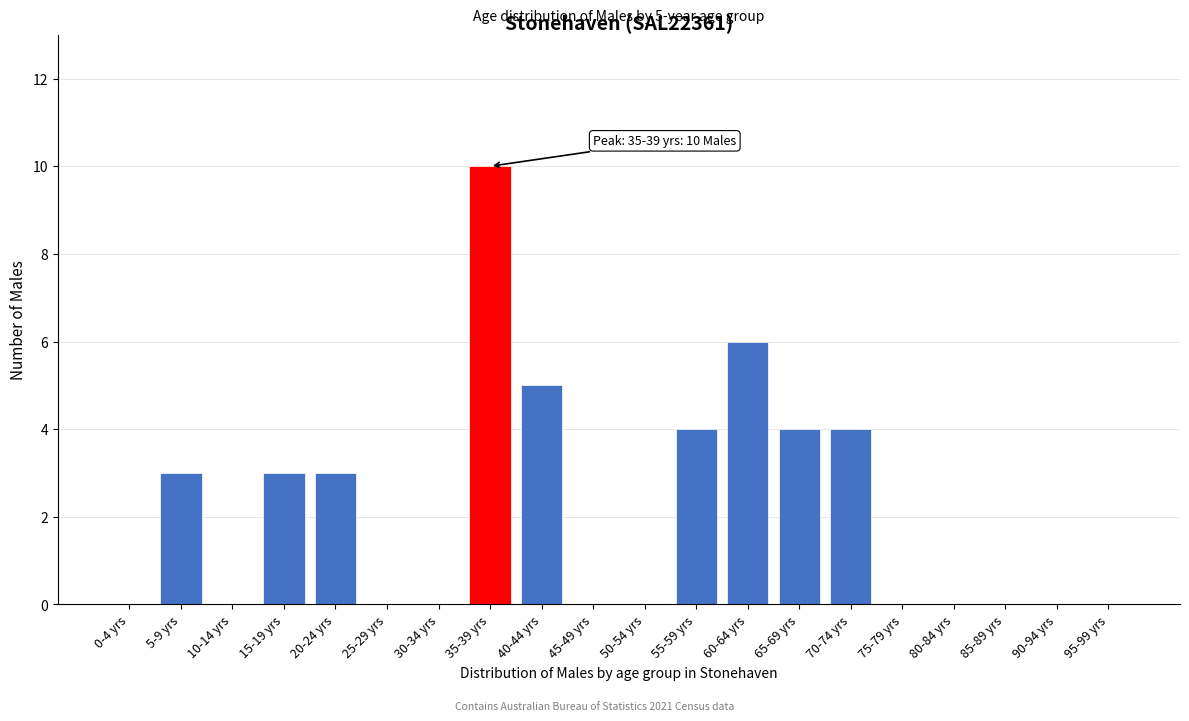

Reading right to left, transcribe all the data shown in this chart.

95-99 yrs=0	90-94 yrs=0	85-89 yrs=0	80-84 yrs=0	75-79 yrs=0	70-74 yrs=4	65-69 yrs=4	60-64 yrs=6	55-59 yrs=4	50-54 yrs=0	45-49 yrs=0	40-44 yrs=5	35-39 yrs=10	30-34 yrs=0	25-29 yrs=0	20-24 yrs=3	15-19 yrs=3	10-14 yrs=0	5-9 yrs=3	0-4 yrs=0